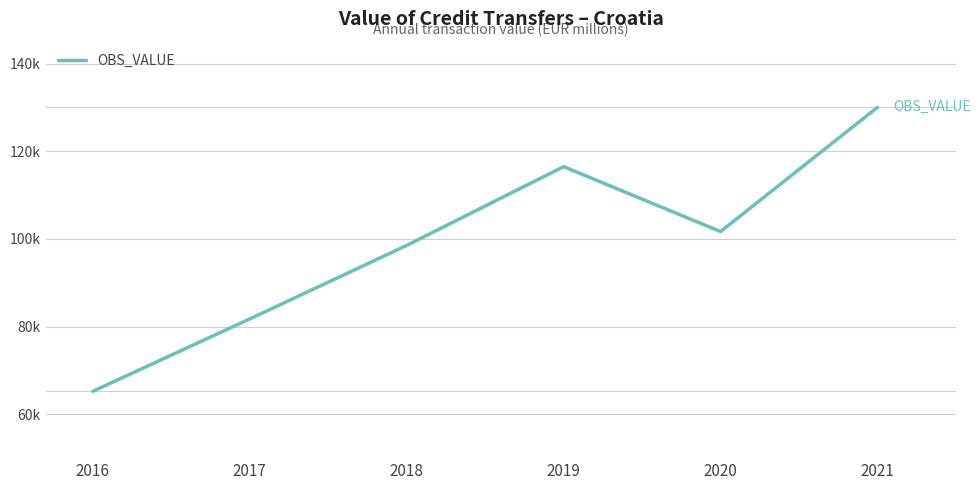

Where is the first local maximum?

2019